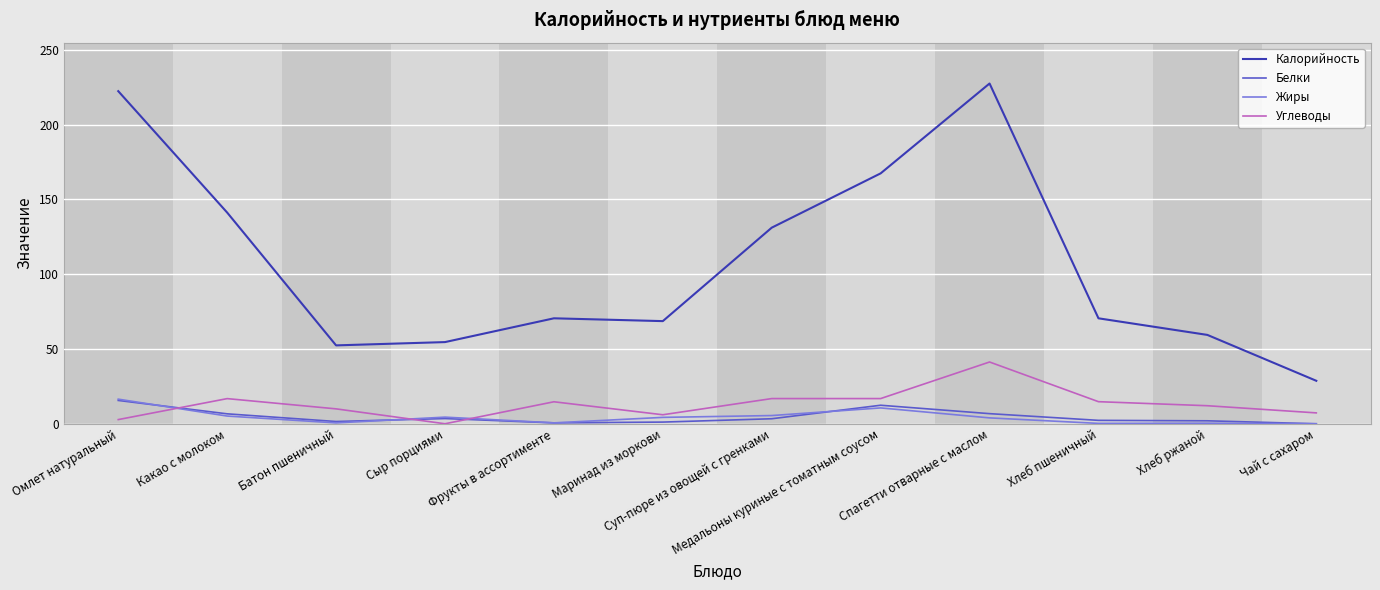

At which category is the sum across all series the highest?

Спагетти отварные с маслом